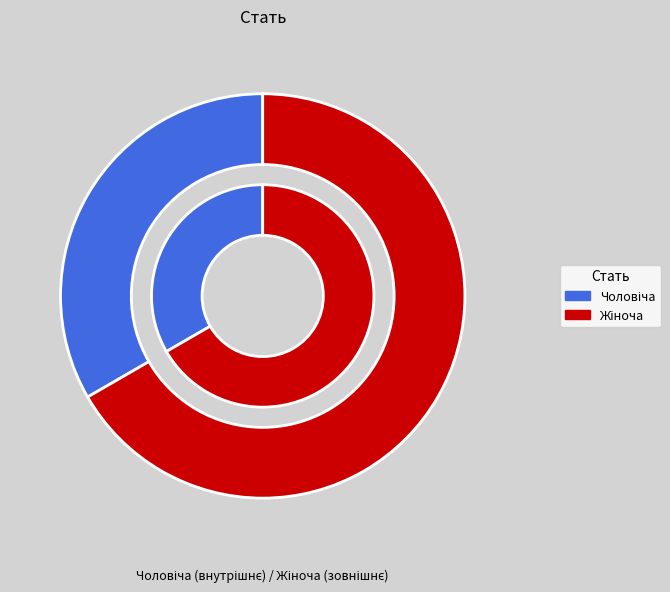

How many slices are in this pie chart?

2